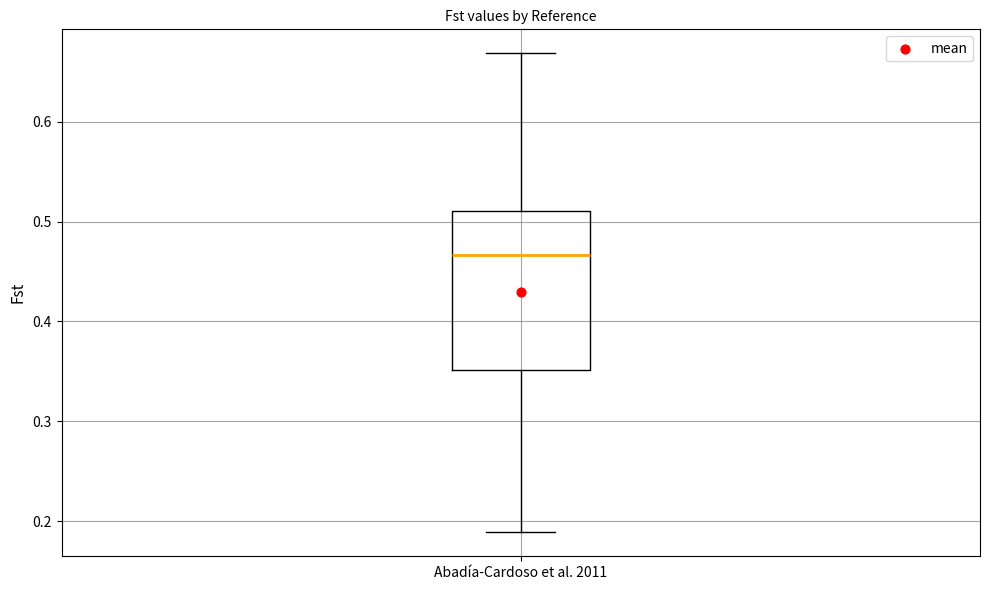

Where is the lower edge of the box for Abadía-Cardoso et al. 2011 on the y-axis? The values are not printed on the chart, so give them approximately, as read against the axis.

0.35